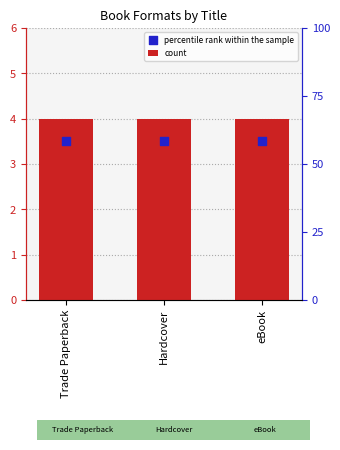

Which series contains the lowest Y value?

percentile rank within the sample